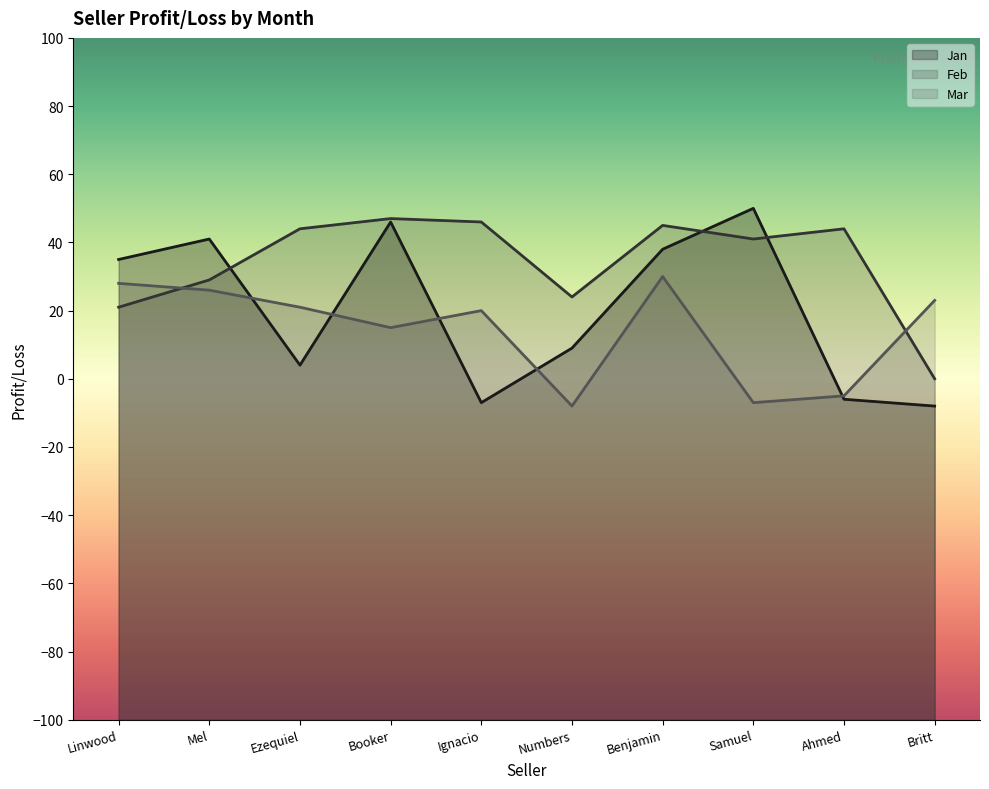

The Feb series shows 44 at Ahmed. True or false?

True